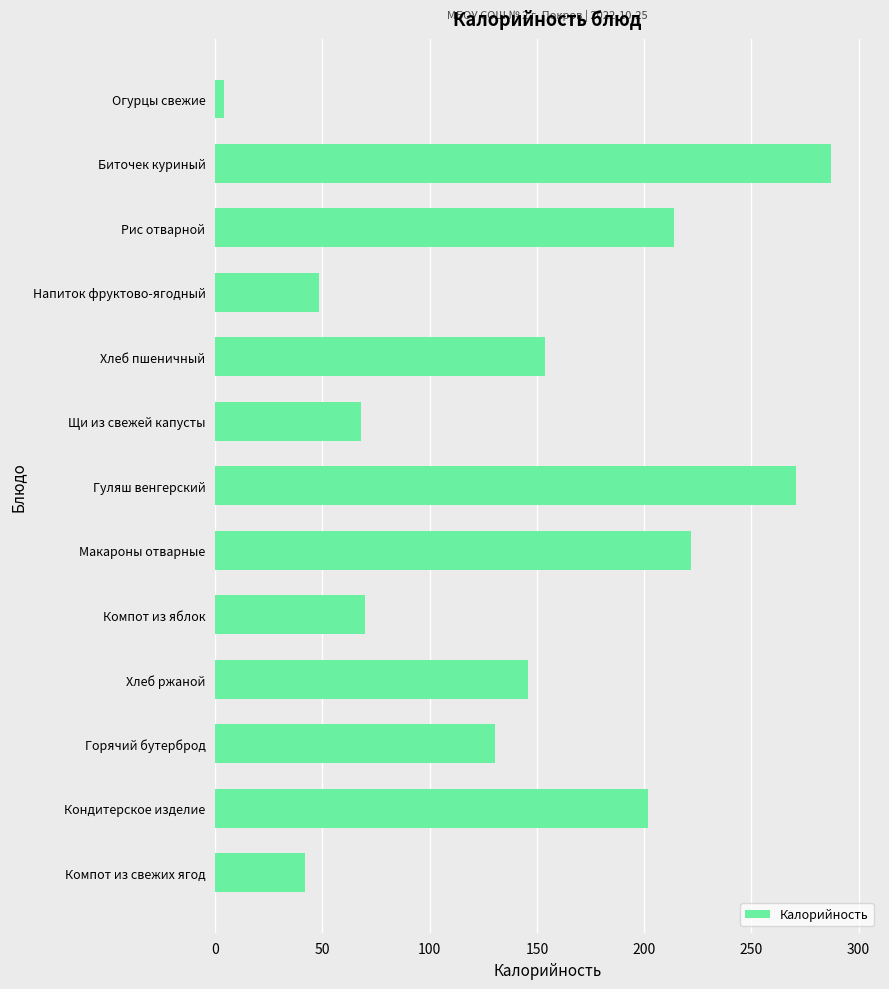

What is the ratio of the value at Хлеб пшеничный to the value at Хлеб ржаной?

1.1